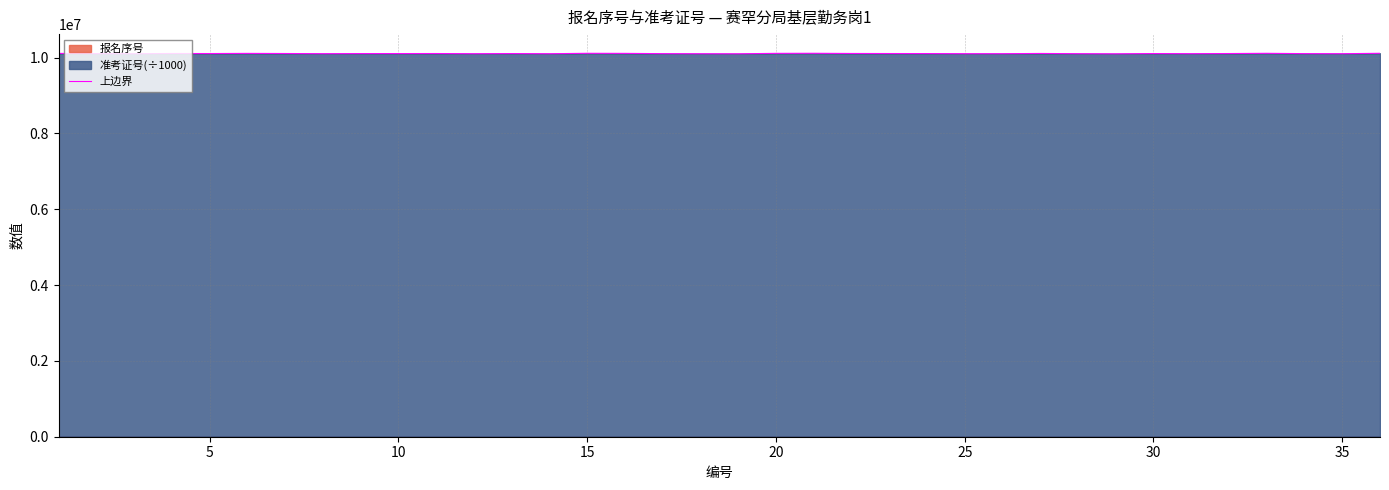

What is the difference between the second highest and minimum values?

13430.1